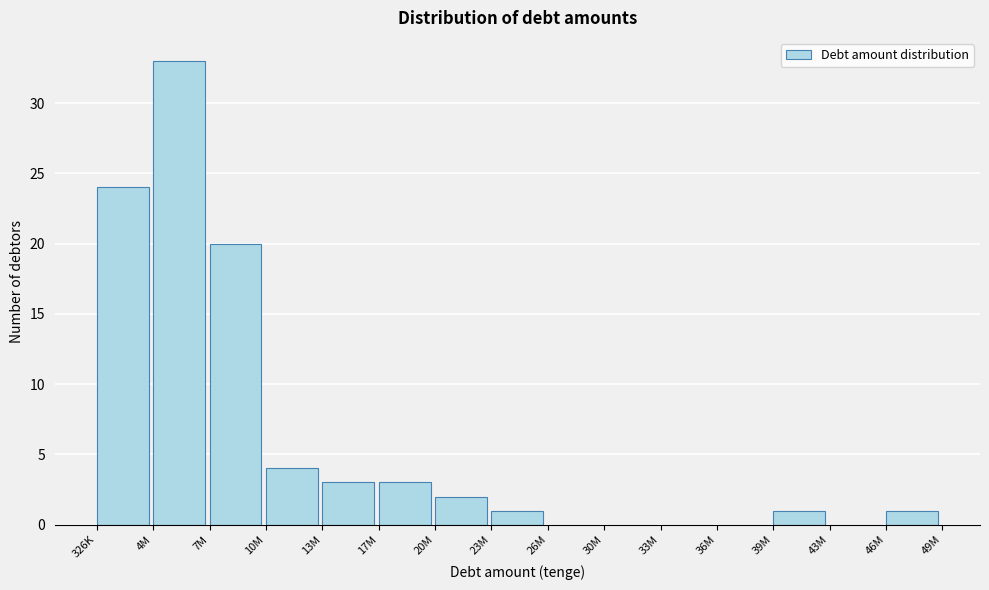

Reading right to left, transcribe all the data shown in this chart.

46M=1	43M=0	39M=1	36M=0	33M=0	30M=0	26M=0	23M=1	20M=2	17M=3	13M=3	10M=4	7M=20	4M=33	326K=24